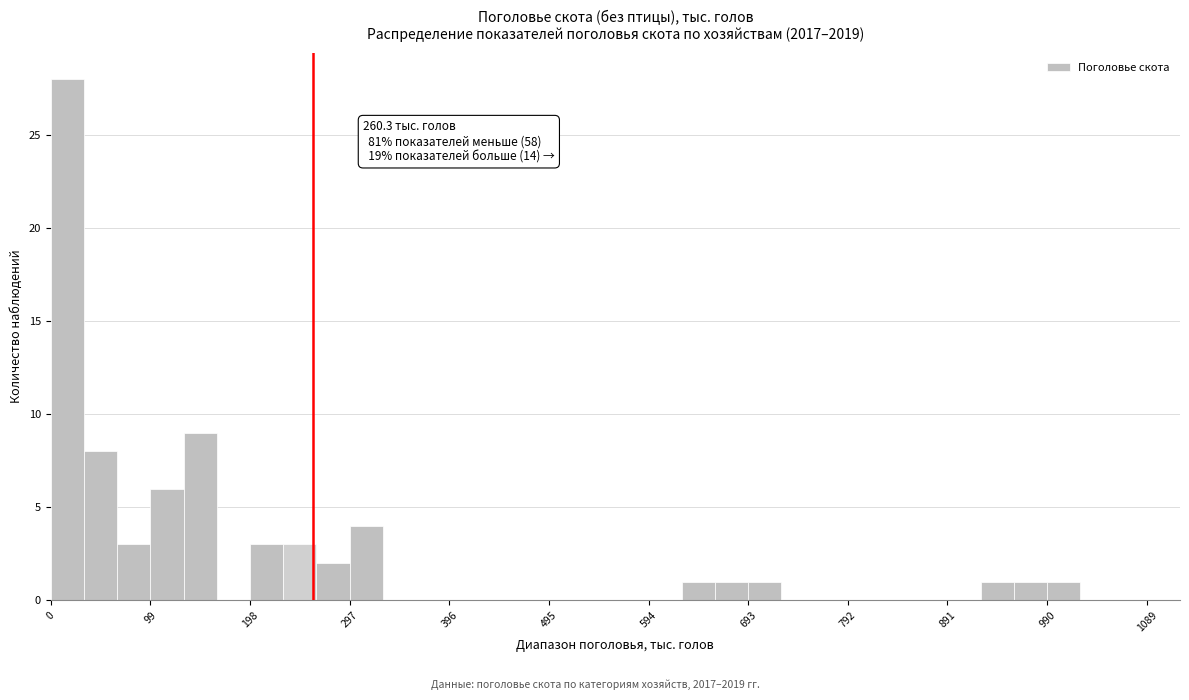

Read against the x-axis, roughly where is the centre of the tallest bar?

20